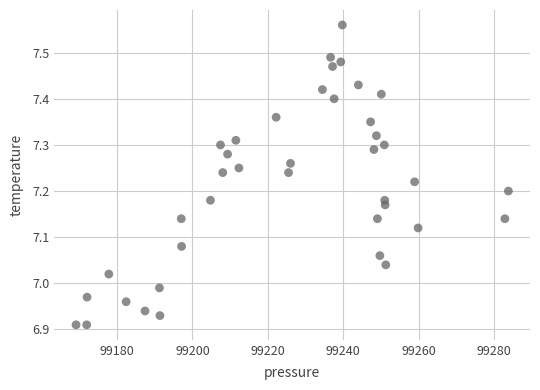

What is the range of X values (max minus min)?

114.6